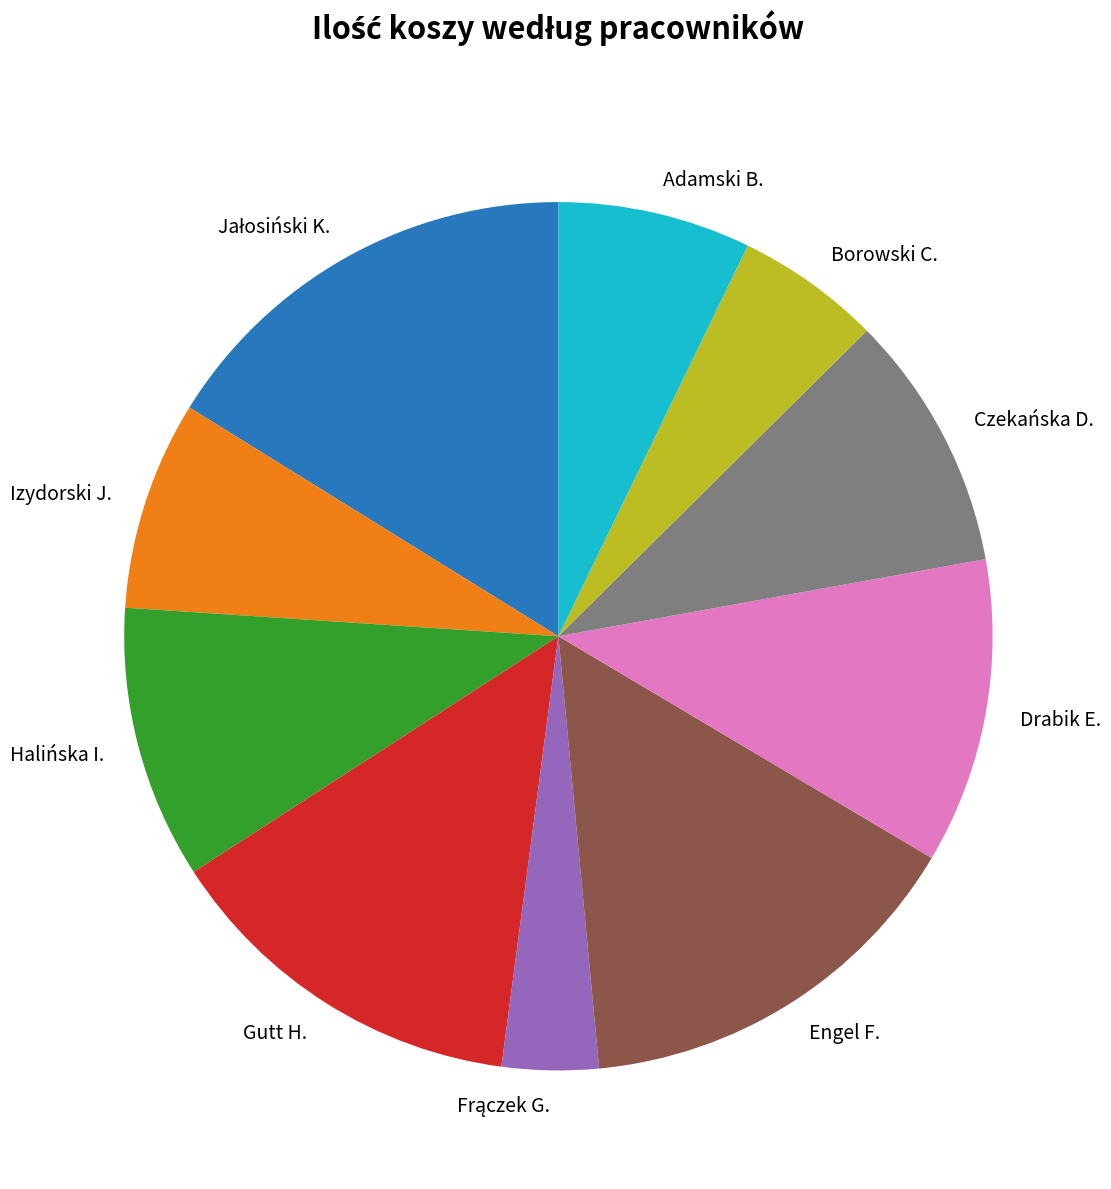

Which has a higher value, Drabik E. or Gutt H.?

Gutt H.